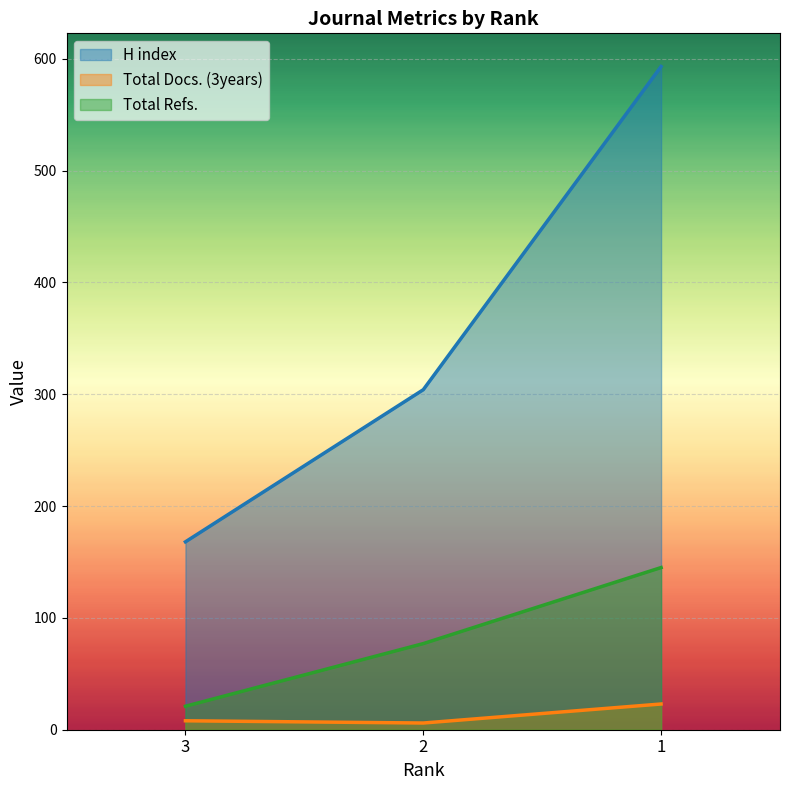

Which has a higher value, 3 or 2?

2